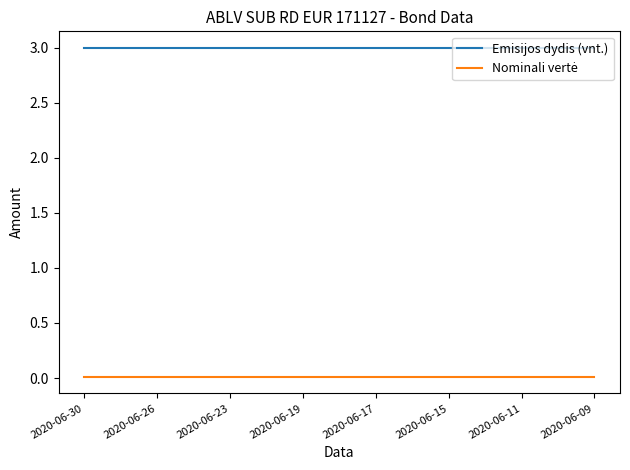

Which series has the largest total across all categories?

Emisijos dydis (vnt.)